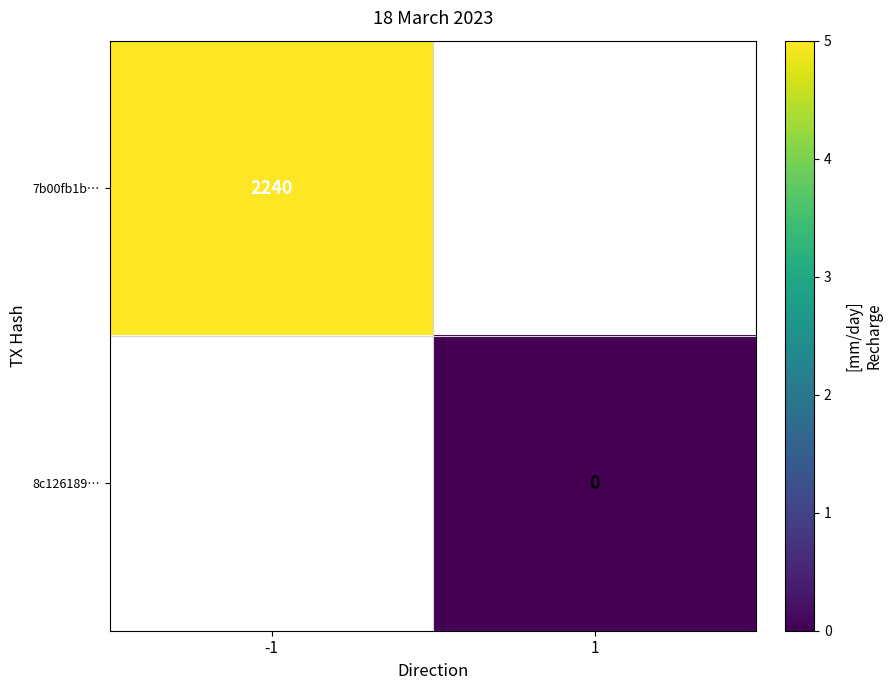

At how many categories does at least one series exceed 707?

1